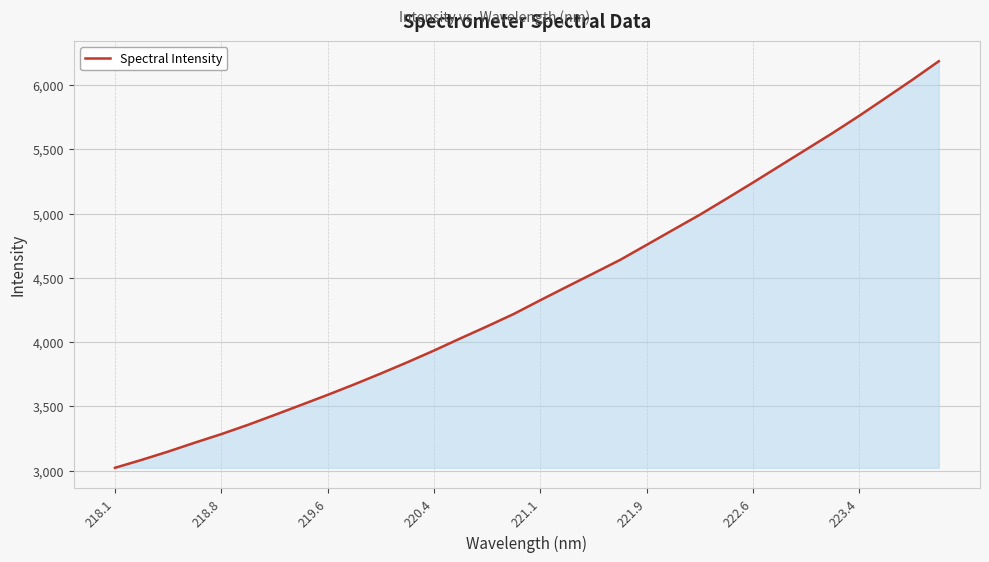

What is the smallest value displayed?

3021.3